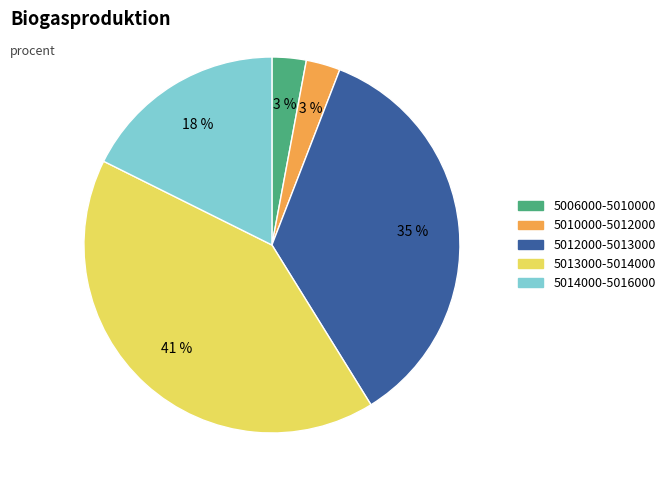

Is there a majority slice in this chart?

No